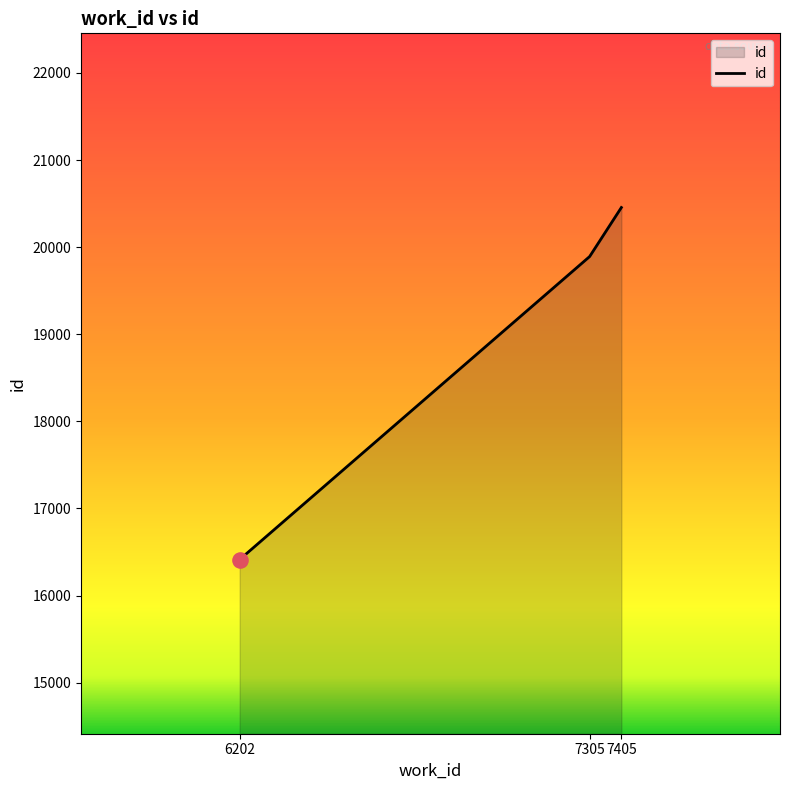

Approximately how many times larger is the value at 7305 compared to 6202?

1.2